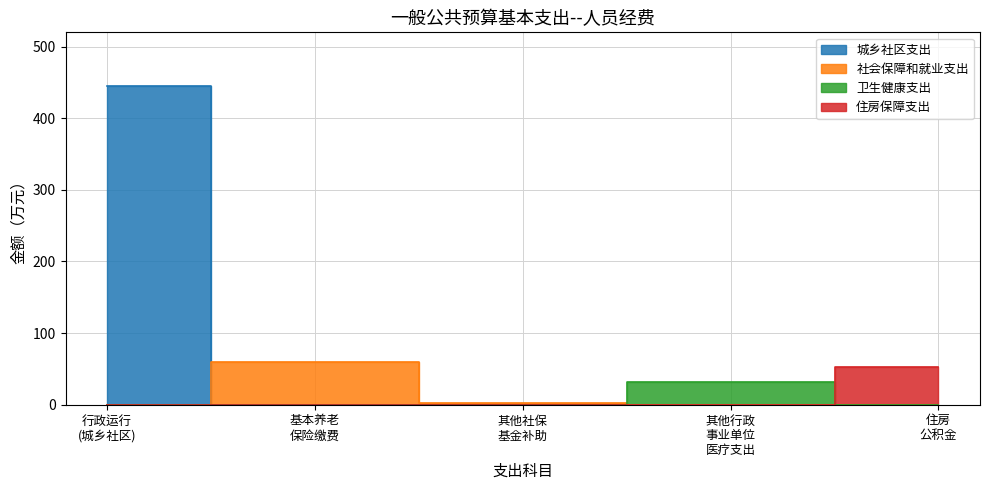

Does the chart display data point markers on the line(s)?

No